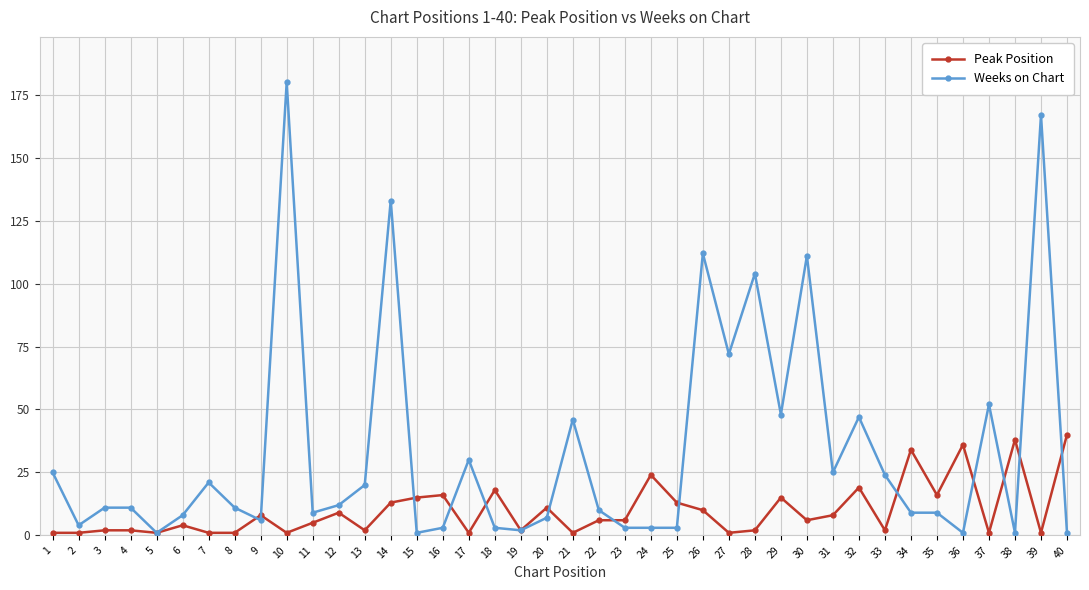

At which category does the chart reach its peak across all series?

10